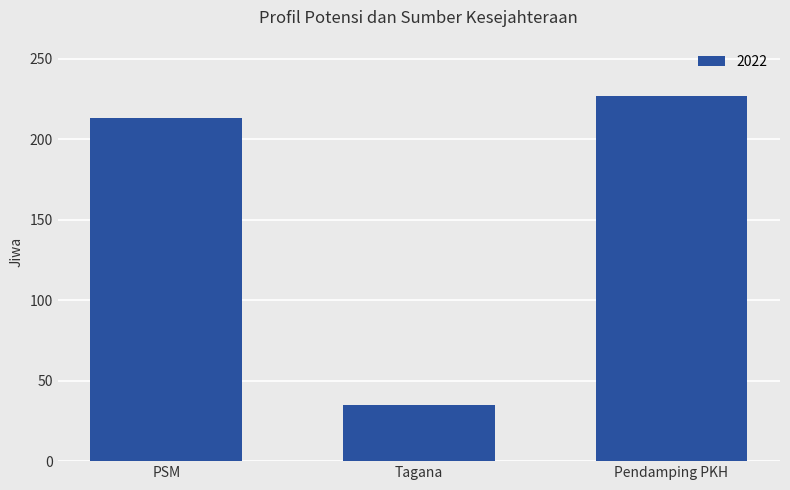

How many bars are there in total?

3